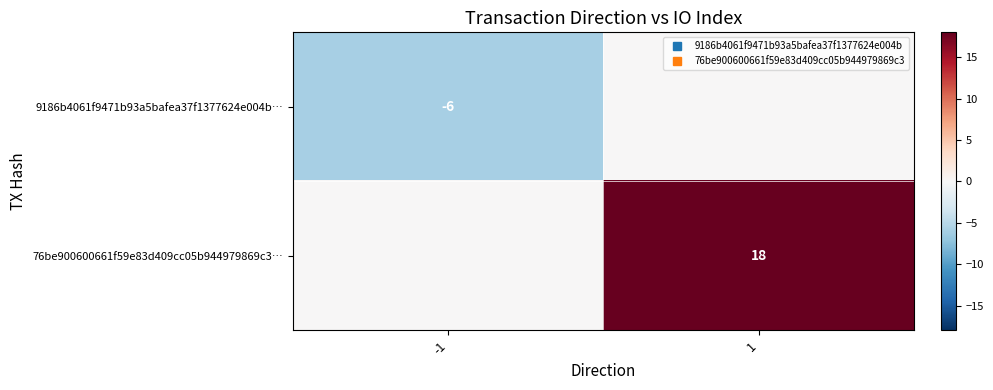

How many negative values does the 9186b4061f9471b93a5bafea37f1377624e004b… series have?

1